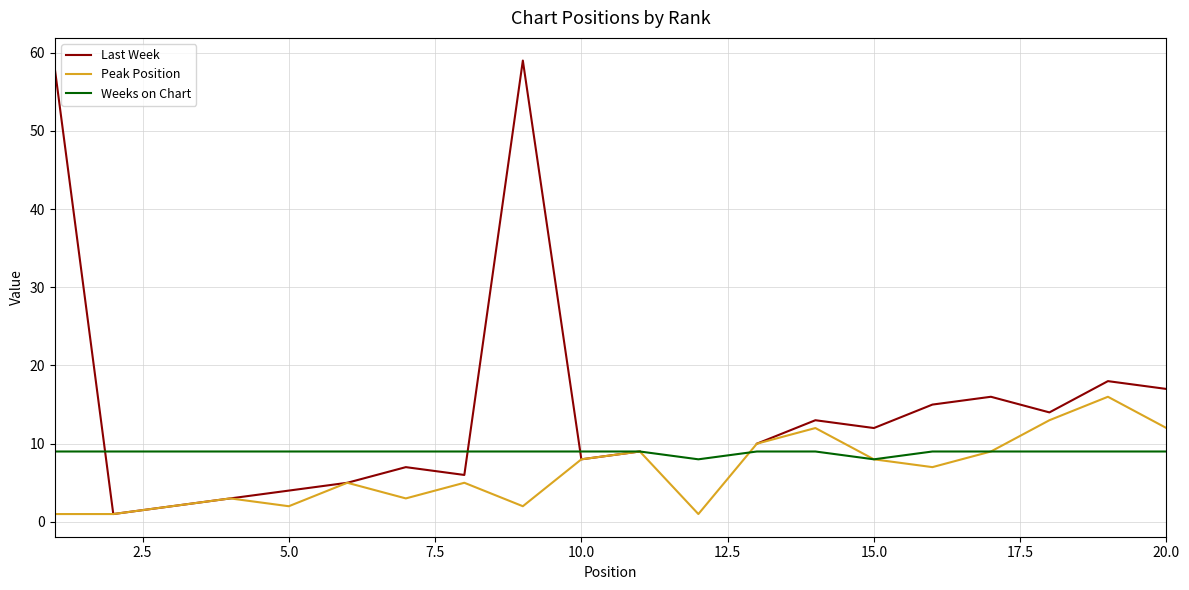

What is the maximum value for Peak Position?

16